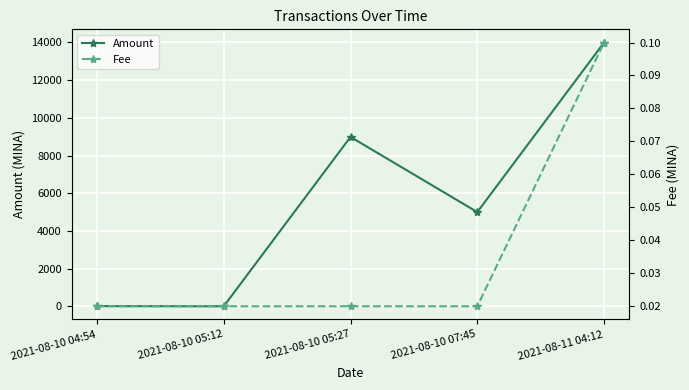

Which category has the highest value in the Amount series?

2021-08-11 04:12